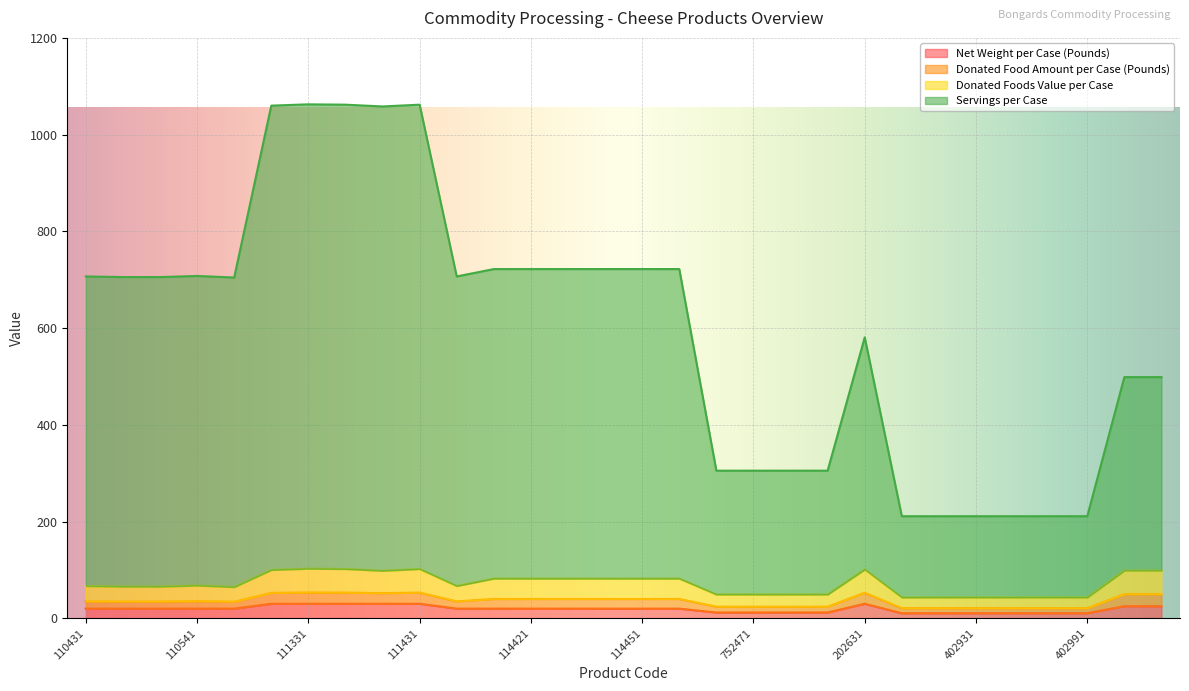

List the labels in order of Donated Food Amount per Case (Pounds) value, smallest first.

402911, 402921, 402931, 402941, 402951, 402991, 752451, 752471, 752481, 752521, 110651, 110491, 110501, 110431, 113451, 110541, 114411, 114421, 114431, 114441, 114451, 114461, 111371, 753201, 753211, 111321, 202631, 111431, 111351, 111331